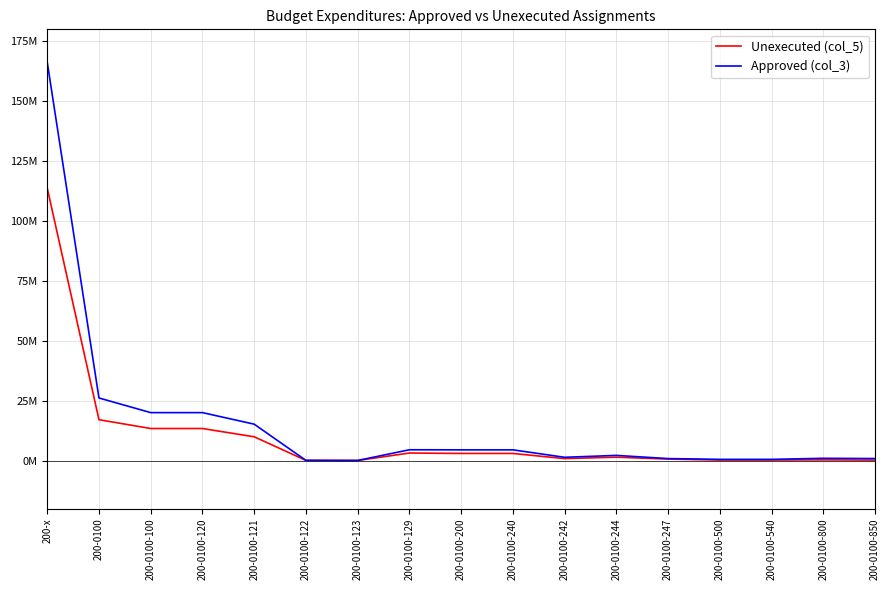

What is the sum of the Approved (col_3) values at 200-0100-121 and 200-0100-129?

19824400.0